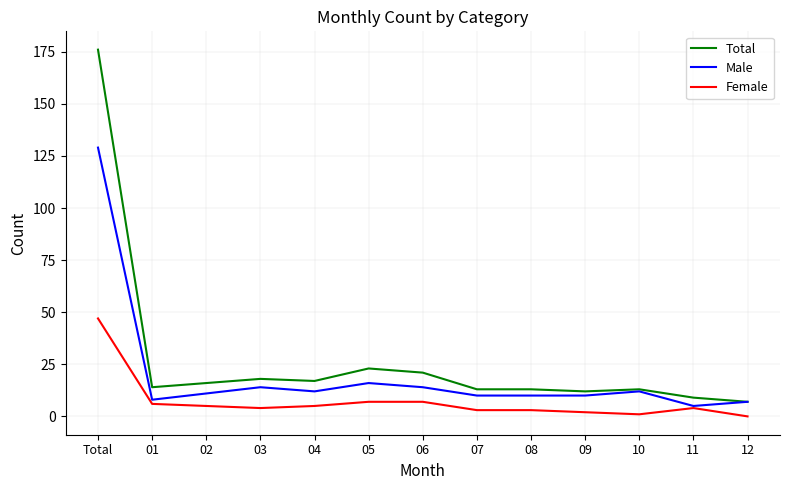

List the series in order of their peak value, lowest first.

Female, Male, Total